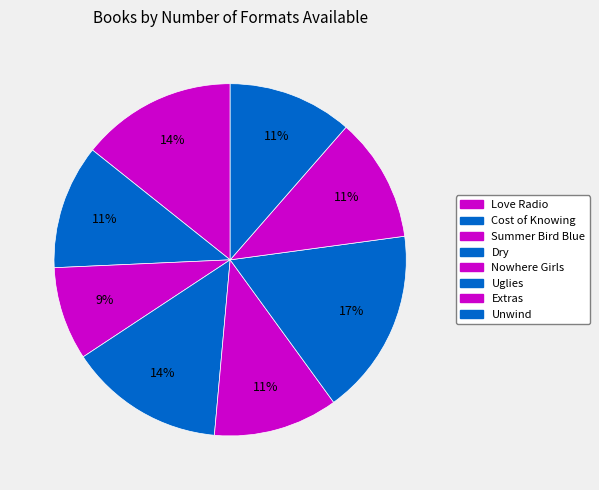

To the nearest percent, what is the combined percentage of Love Radio and Unwind?

26%